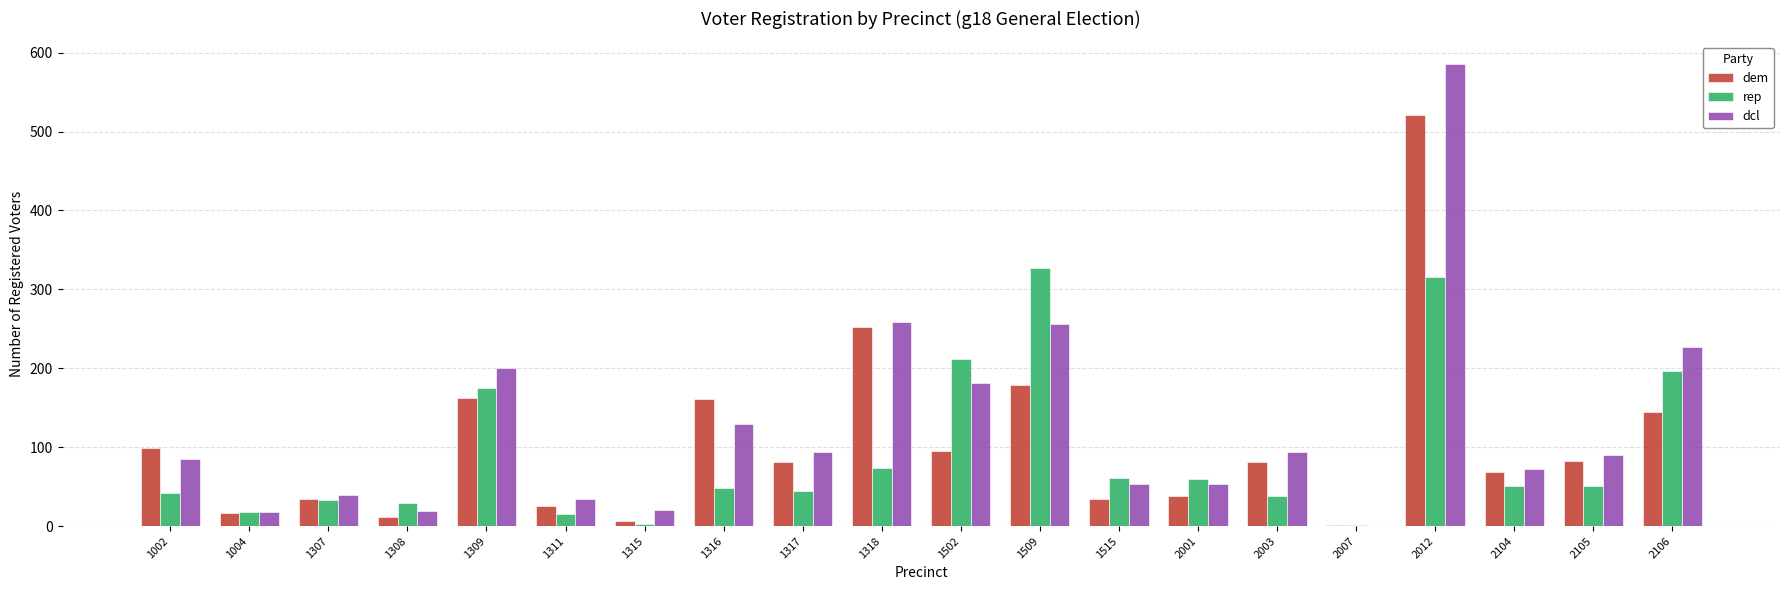

The dem series shows 11 at 1308. True or false?

True